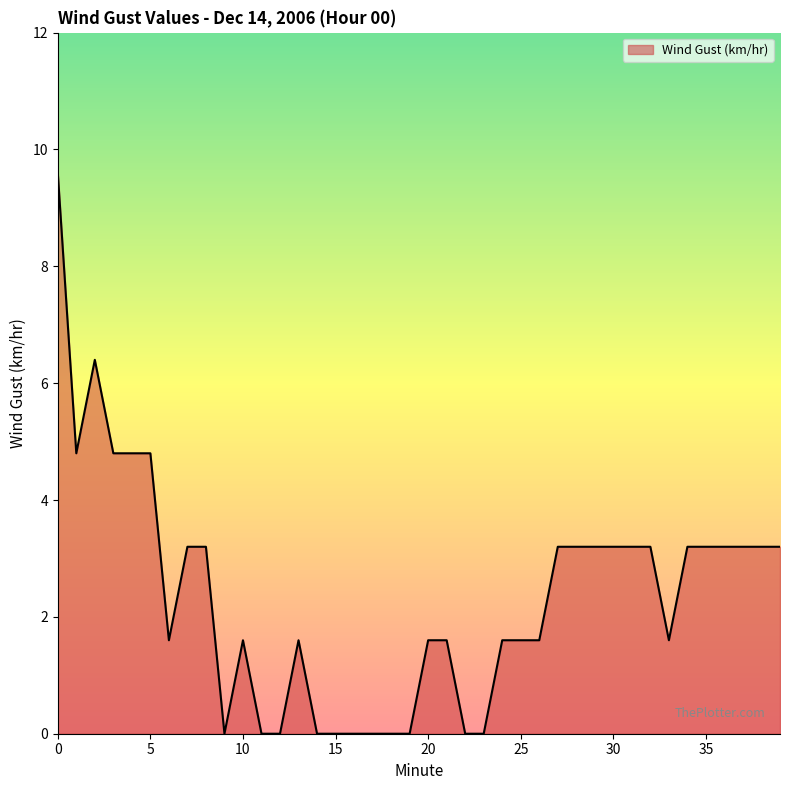

What is the difference between the maximum and minimum values?

9.6